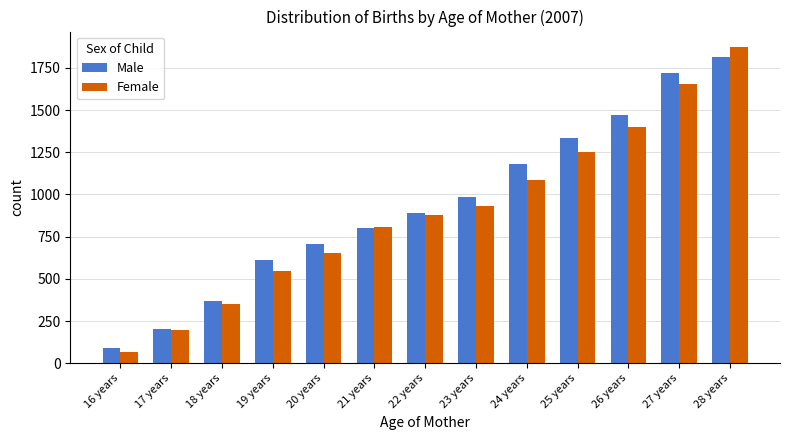

What are all the series names shown in the legend?

Male, Female